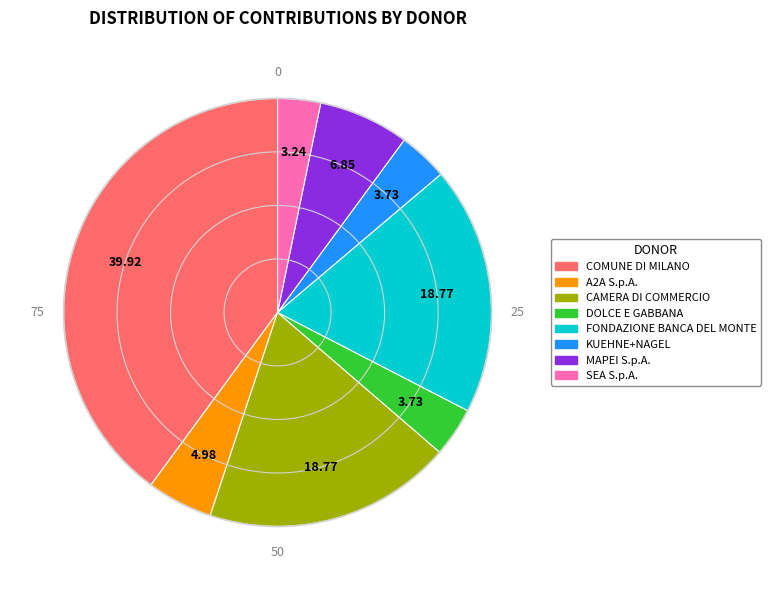

Is KUEHNE+NAGEL the majority of the pie?

No